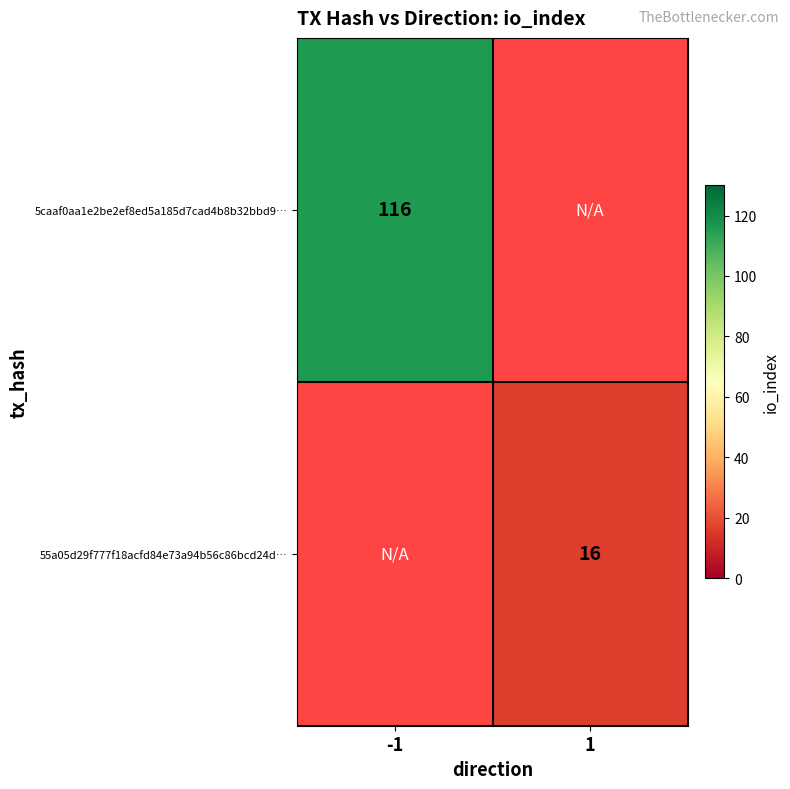

How many data points does each series have?

2